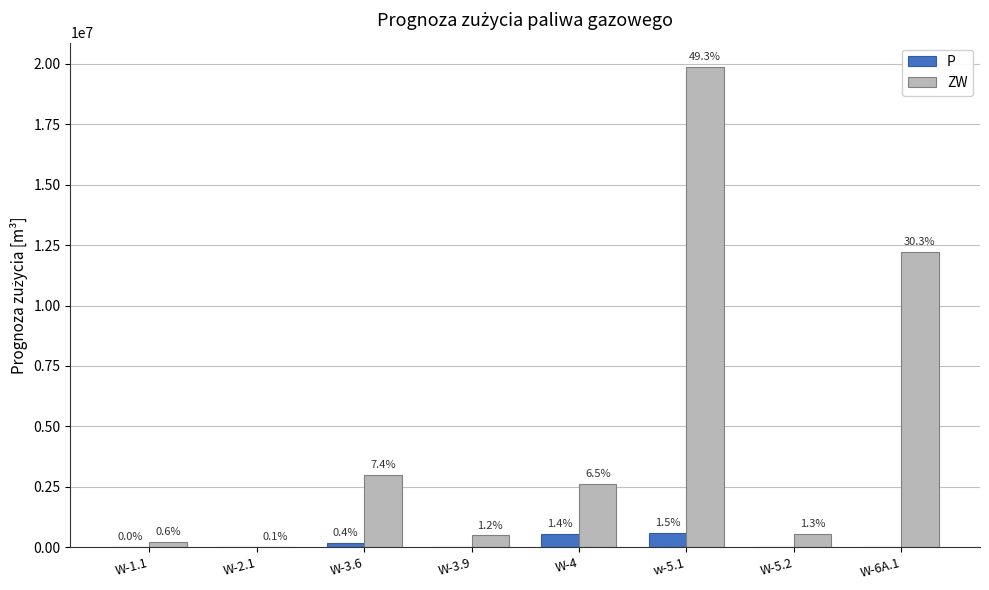

What is the difference between the maximum and minimum values in the P series?

594194